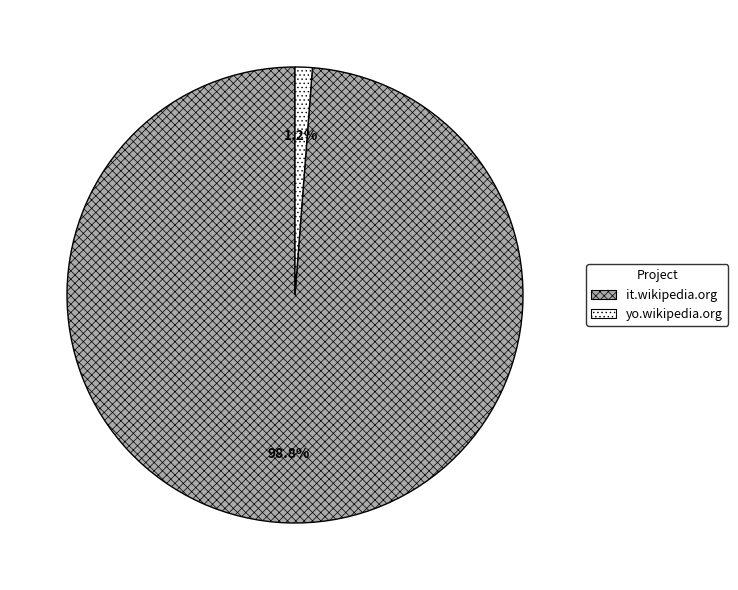

Which slice represents more than half of the pie?

it.wikipedia.org